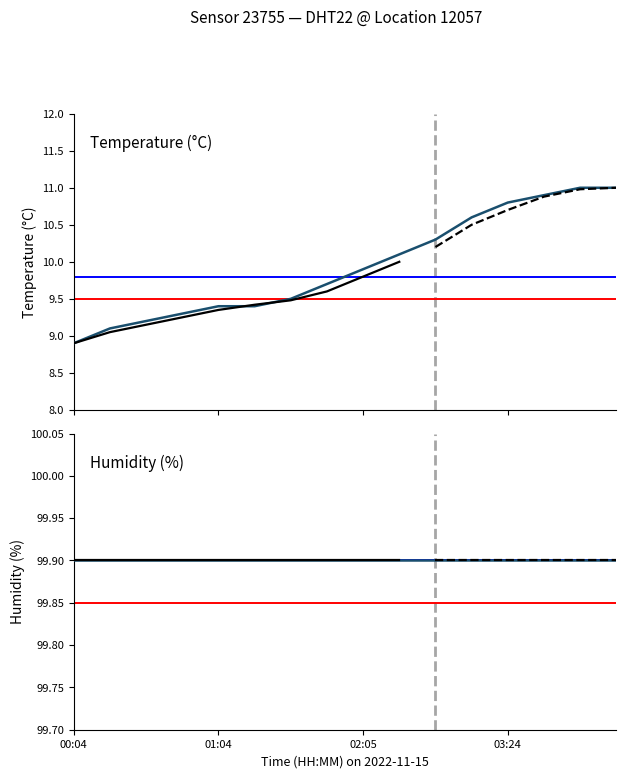

Is it true that the value at 03:39 is 10.9?

True